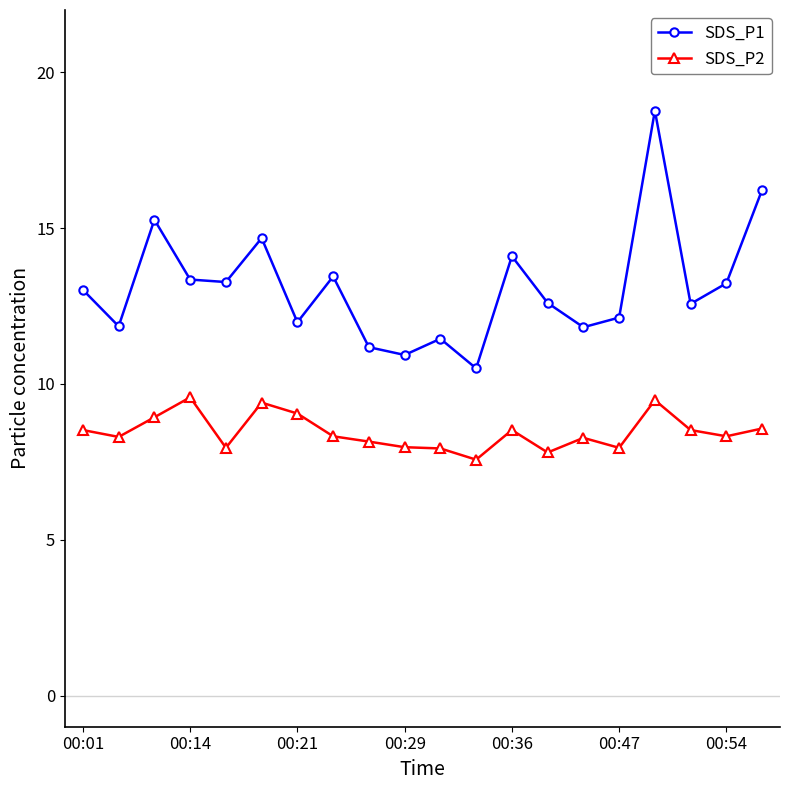

What is the difference between the second highest and minimum values in the SDS_P2 series?

1.9